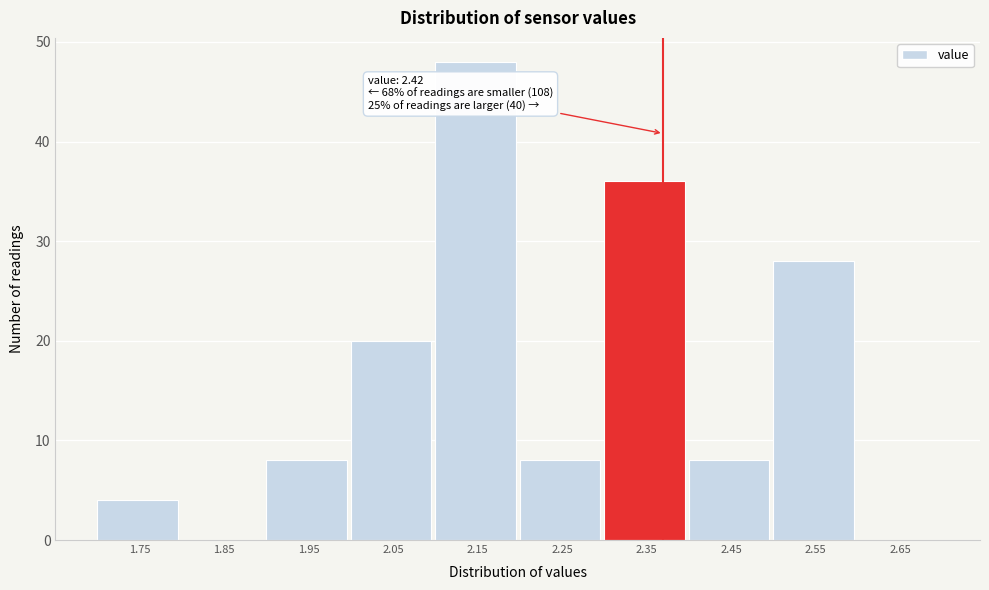

Reading left to right, extract all data points from this chart.

1.75=4	1.85=0	1.95=8	2.05=20	2.15=48	2.25=8	2.35=36	2.45=8	2.55=28	2.65=0